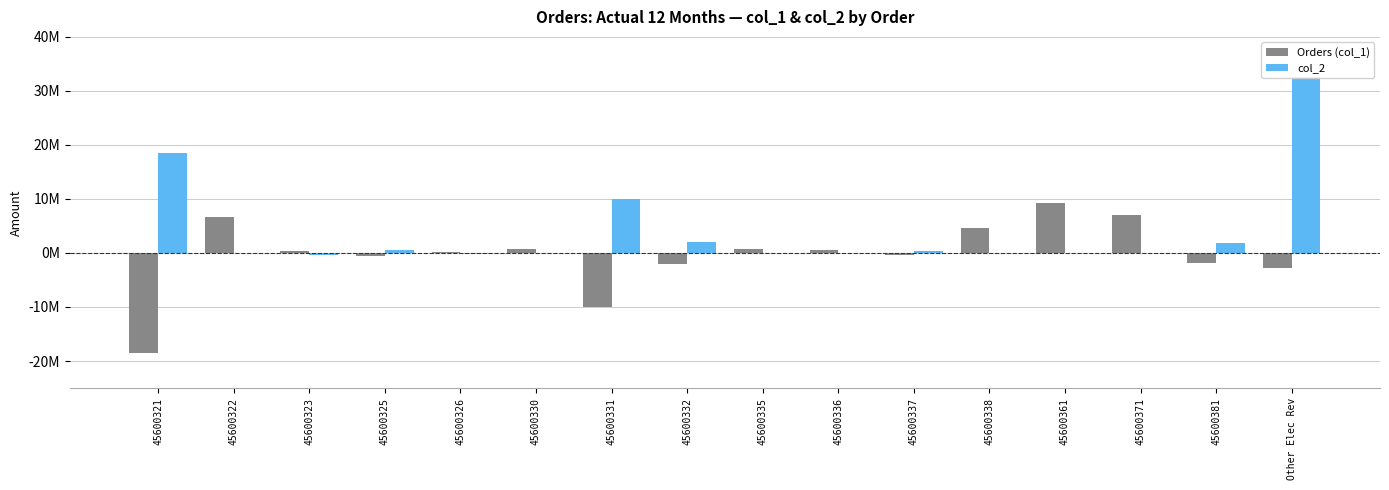

What is the difference between the highest and lowest values at 45600336?

523957.3